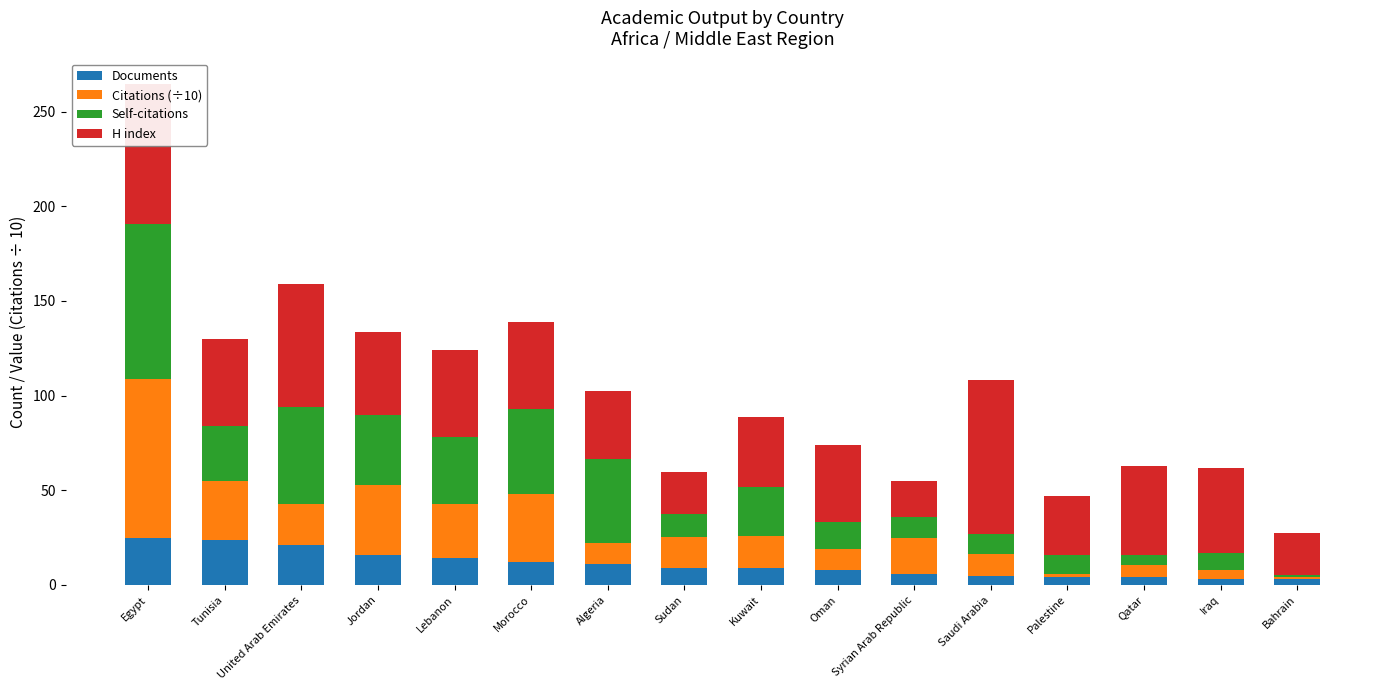

At which category is the sum across all series the highest?

Egypt